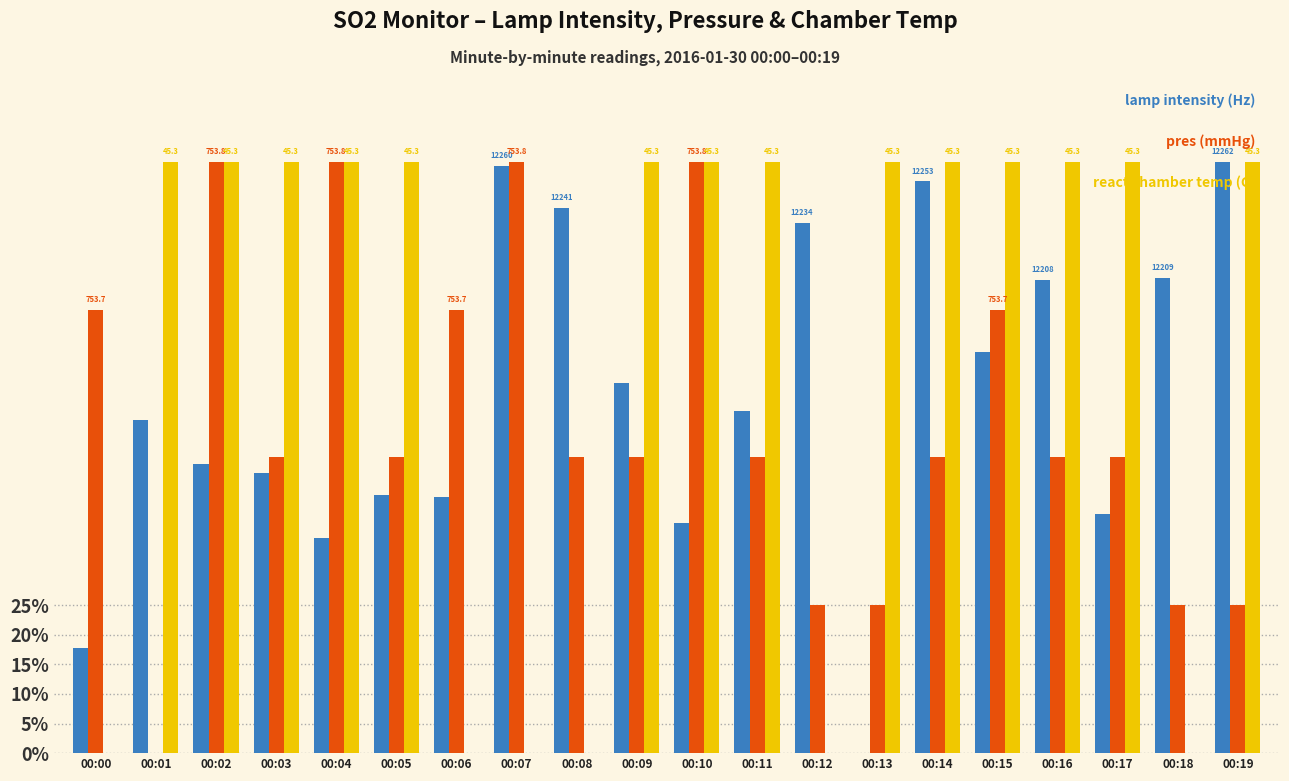

The value of lamp intensity (Hz) at 00:10 is 0.7. True or false?

False